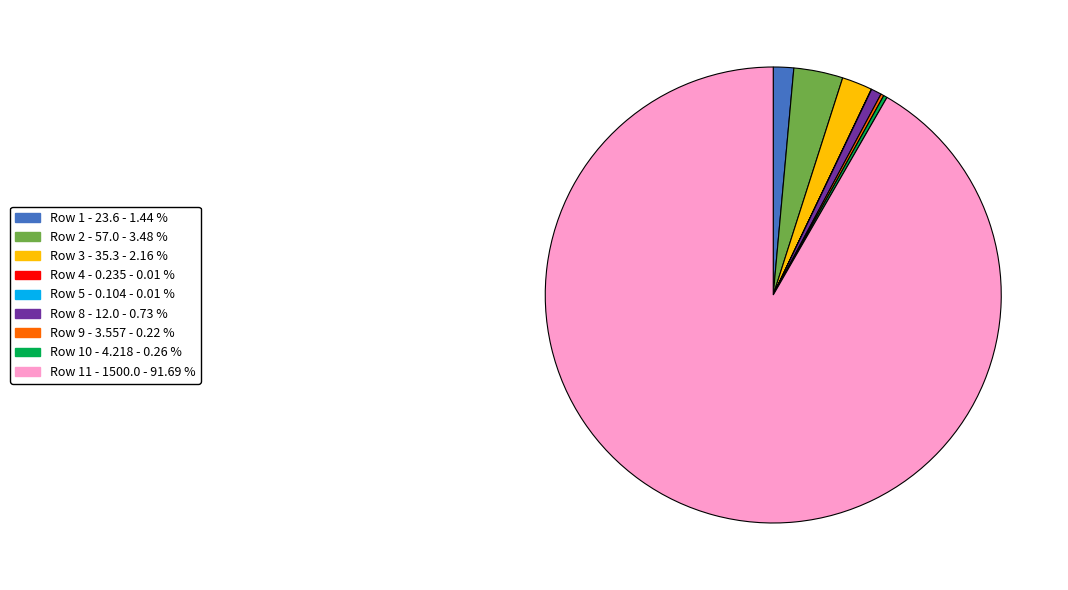

Is there any slice that represents more than half of the pie?

Yes